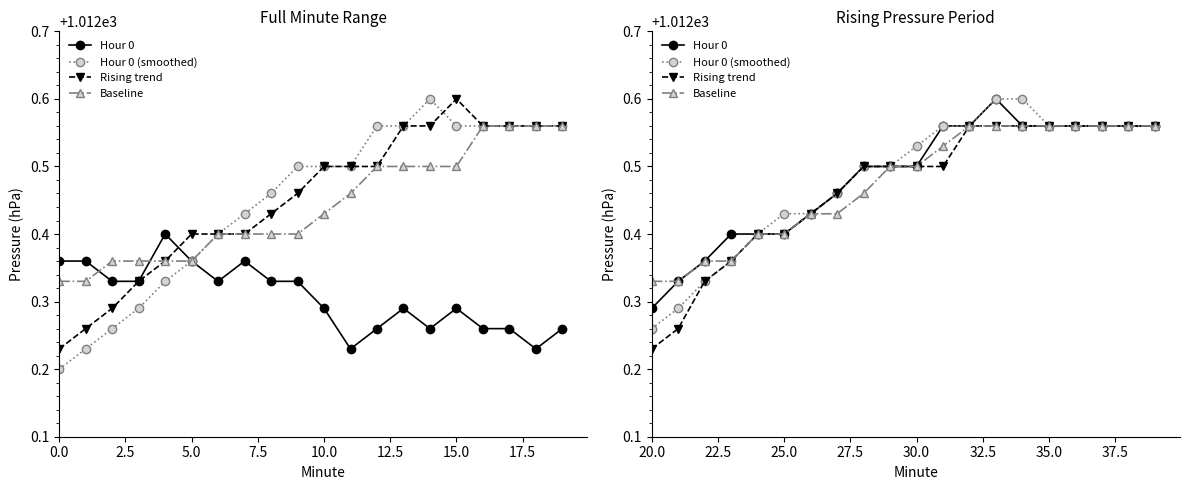

What is the value of the Hour 0 point at the 2nd from the left?

1012.3